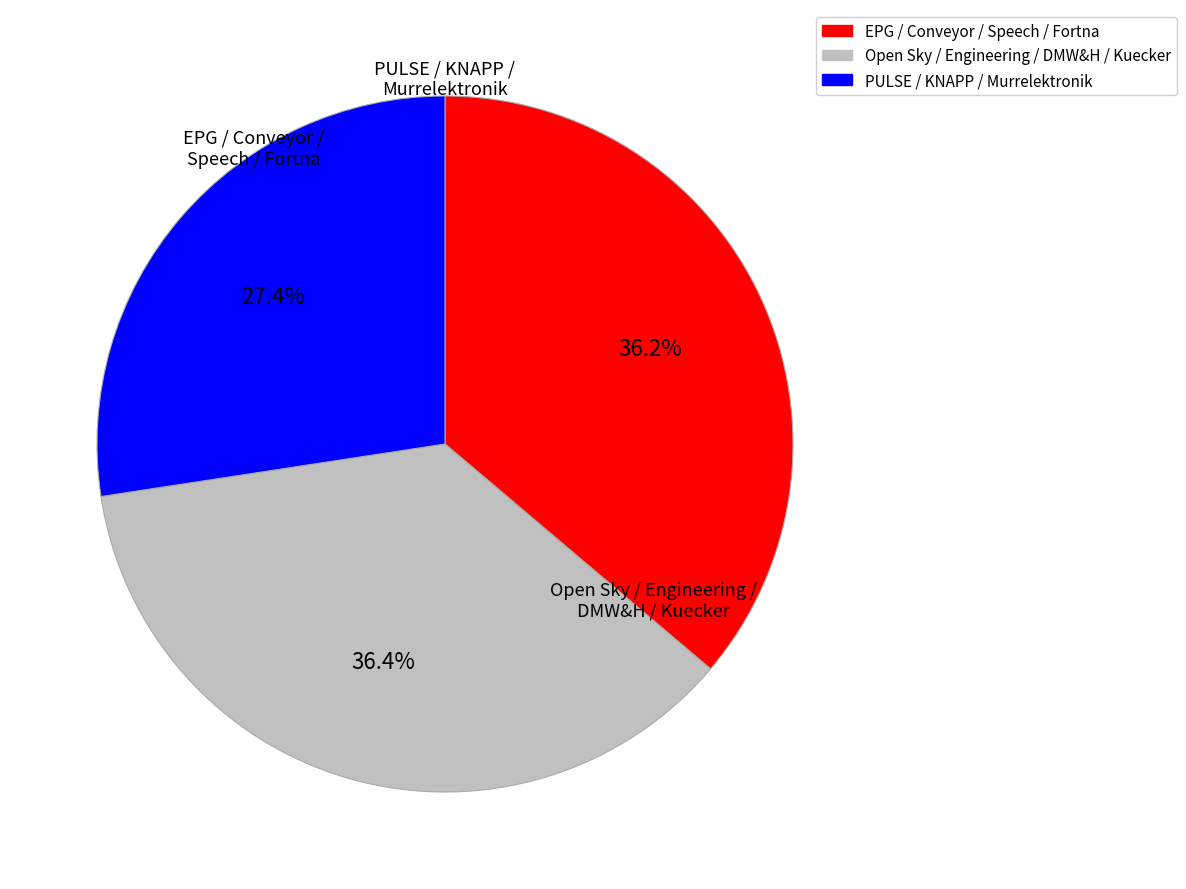

Does any single category account for the majority?

No